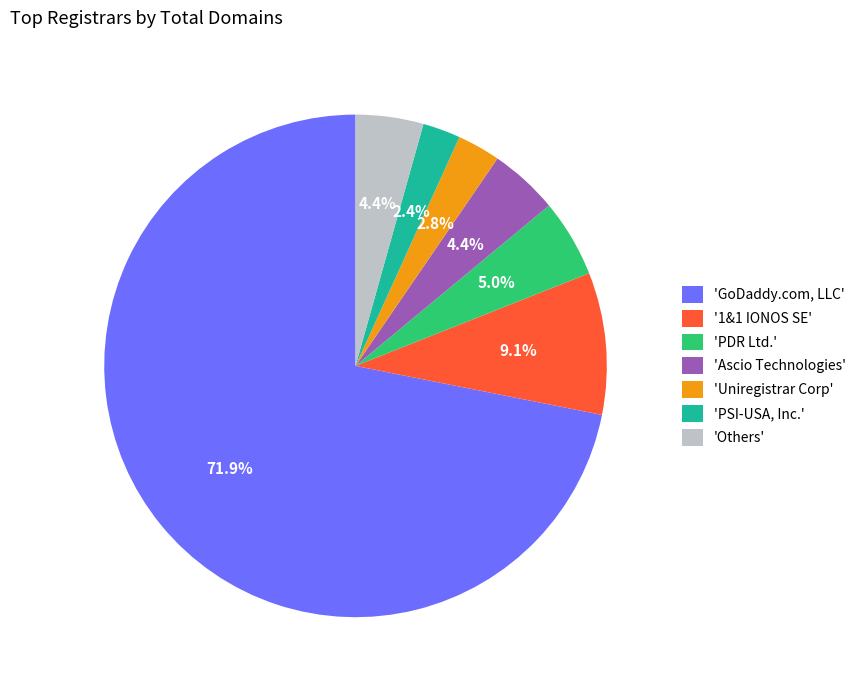

Count the number of slices in the pie.

7